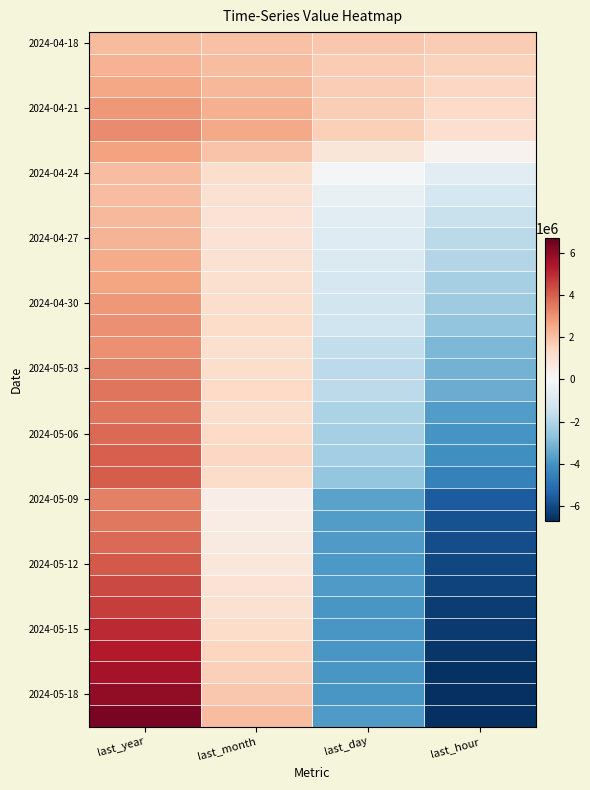

What is the total value across all series at last_day?

-53906952.0